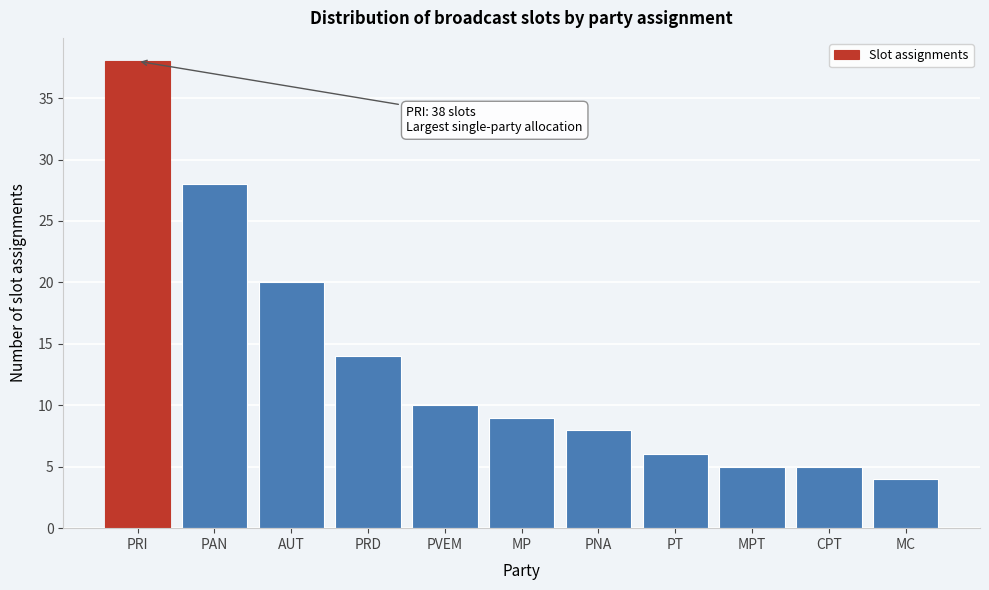

Reading left to right, transcribe all the data shown in this chart.

PRI=38	PAN=28	AUT=20	PRD=14	PVEM=10	MP=9	PNA=8	PT=6	MPT=5	CPT=5	MC=4